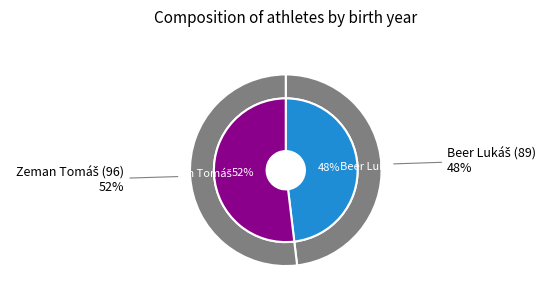

How many segments does this pie chart have?

2